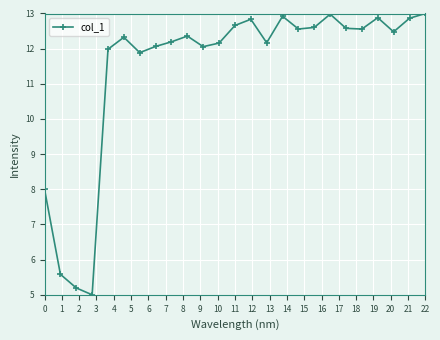

What is the difference between the second highest and second lowest values?

7.8